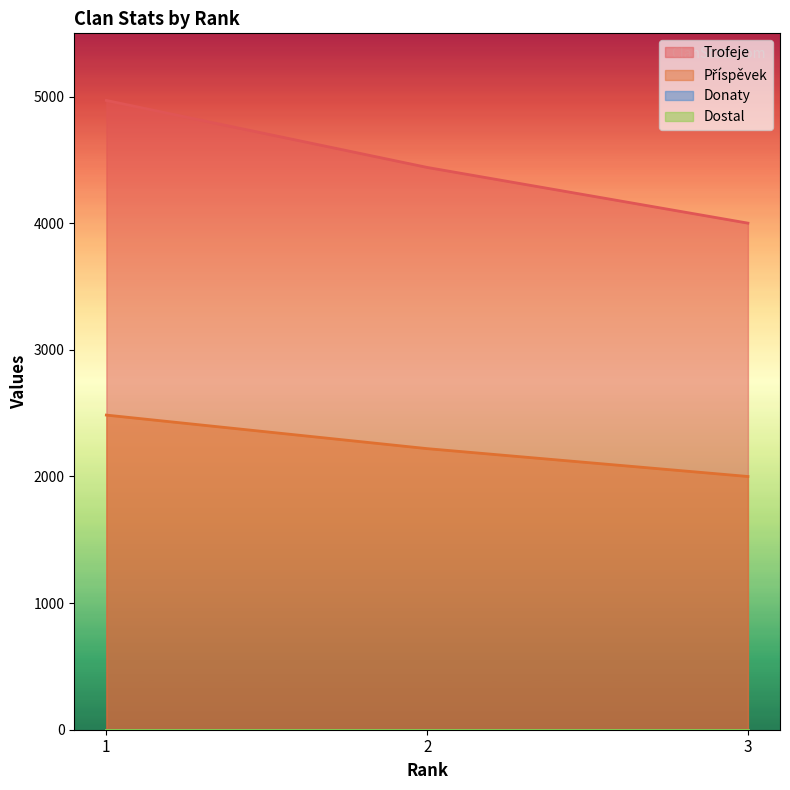

At which category is the sum across all series the highest?

1